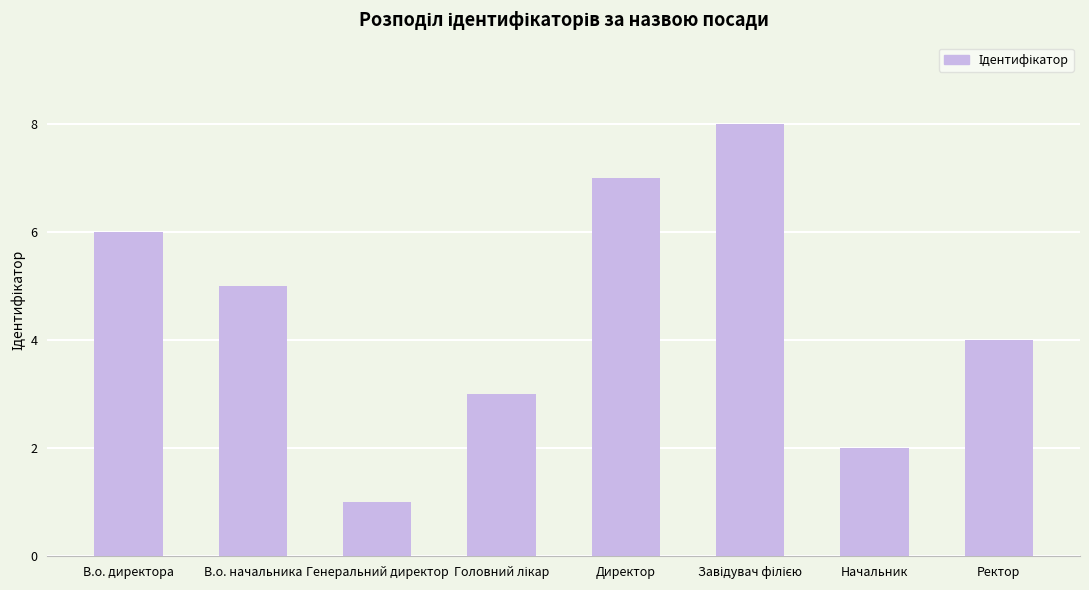

True or false: the data shows 11 at Директор.

False